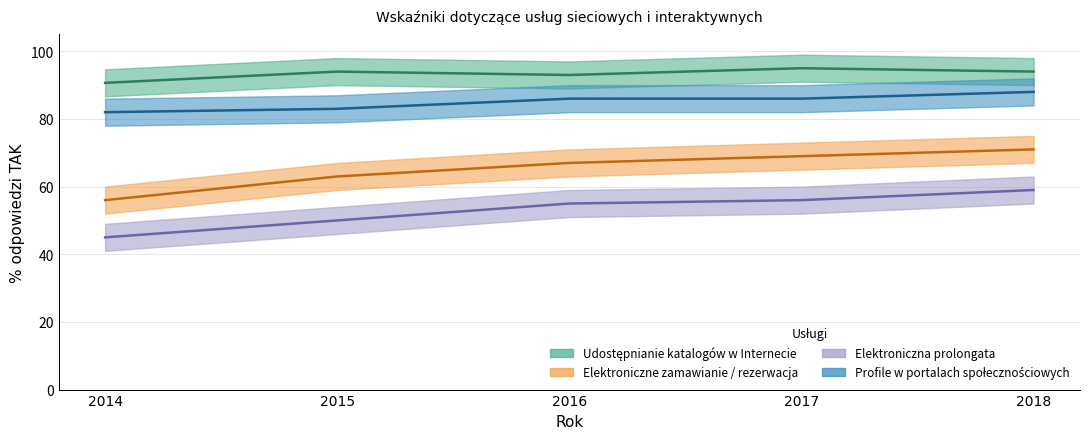

True or false: Profile w portalach społecznościowych and Udostępnianie katalogów w Internecie intersect in this chart.

False